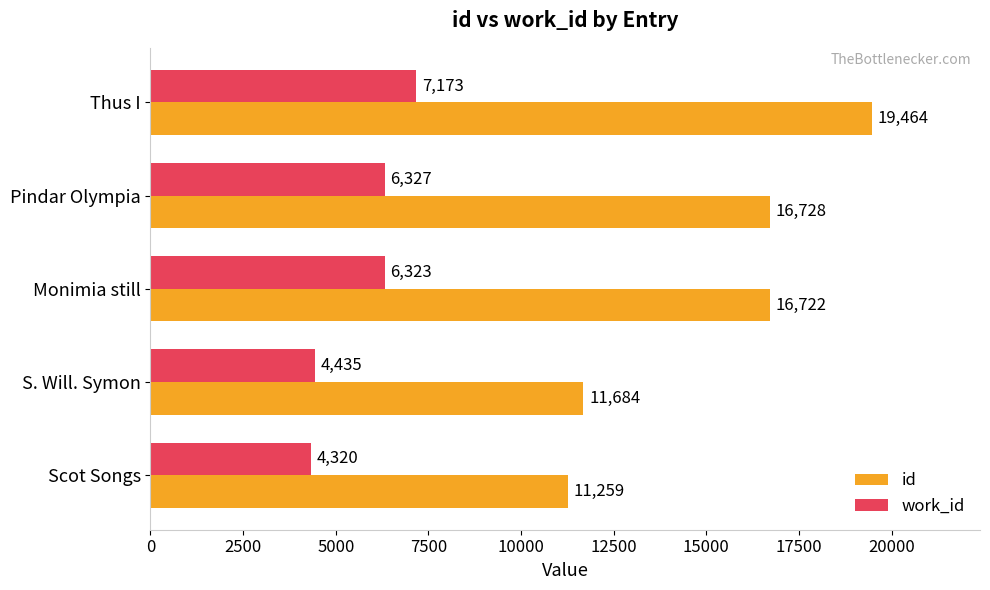

List the labels in order of work_id value, largest first.

Thus I, Pindar Olympia, Monimia still, S. Will. Symon, Scot Songs